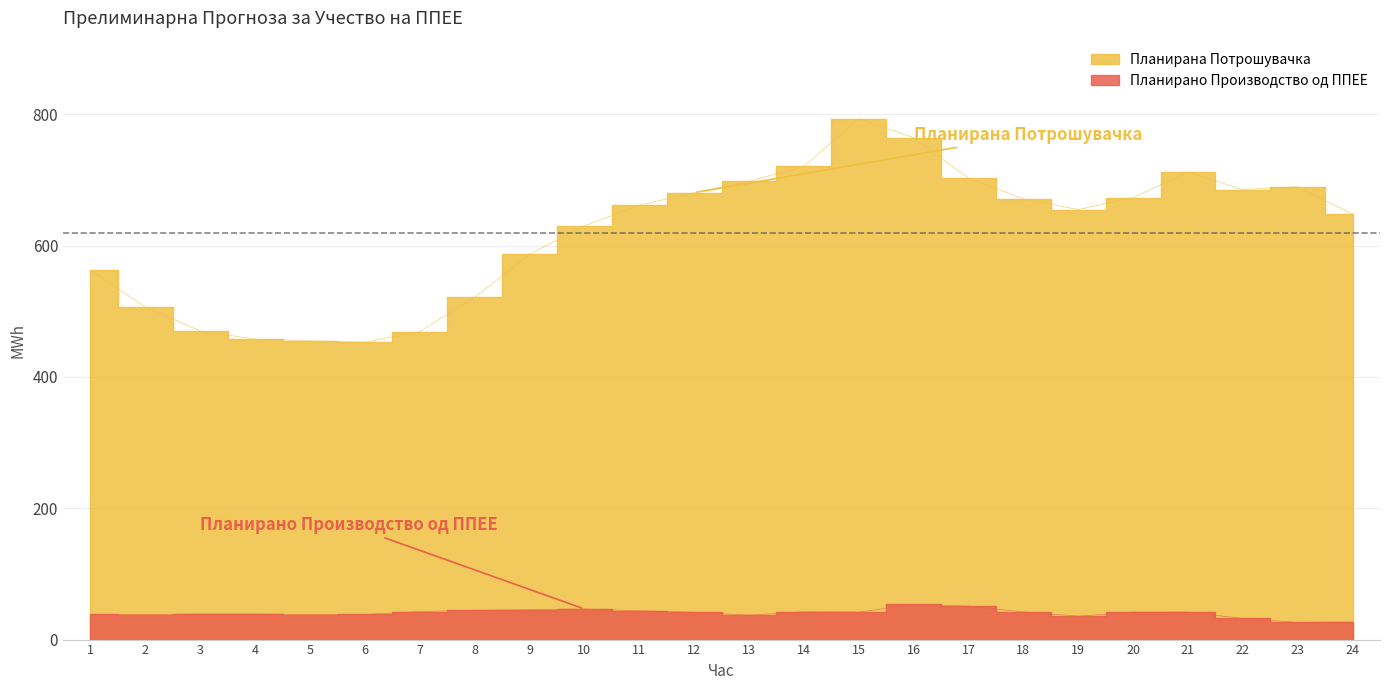

True or false: Планирано Производство од ППЕЕ and Планирана Потрошувачка intersect in this chart.

False